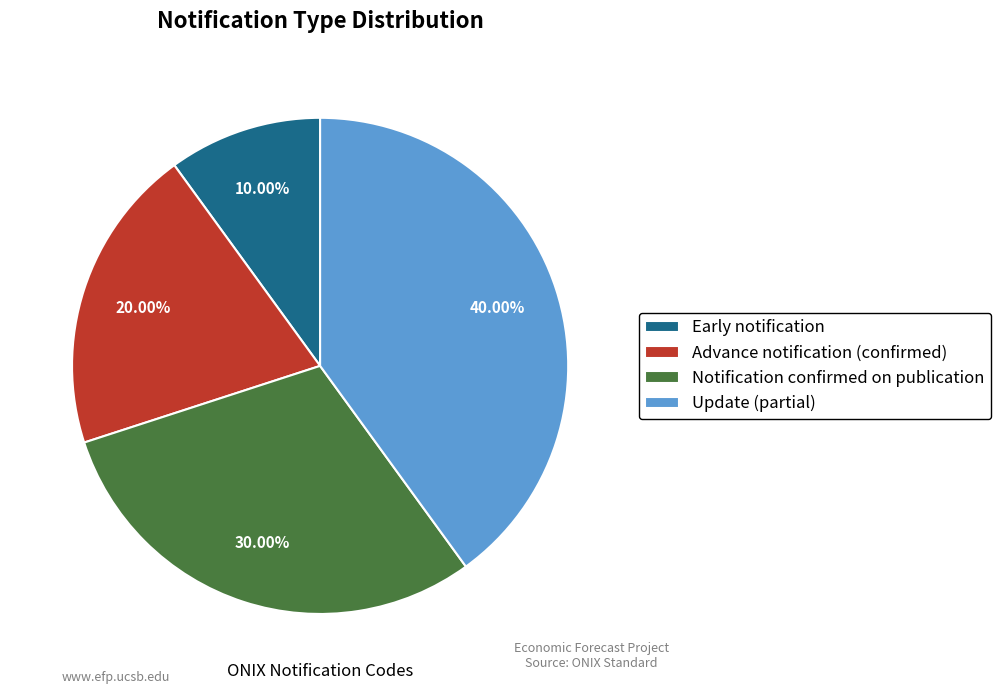

How many segments does this pie chart have?

4